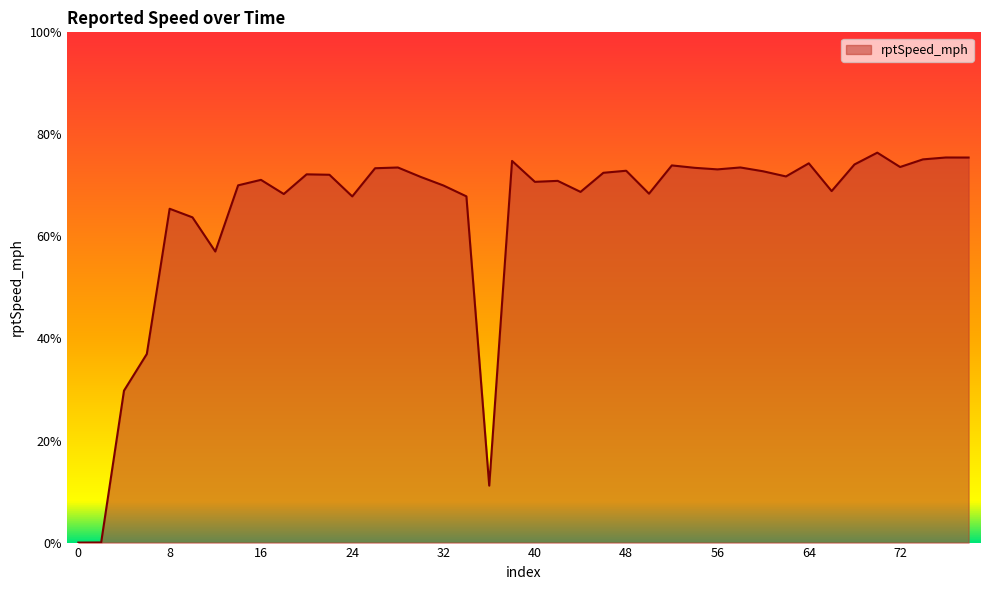

What is the average value?

64.3